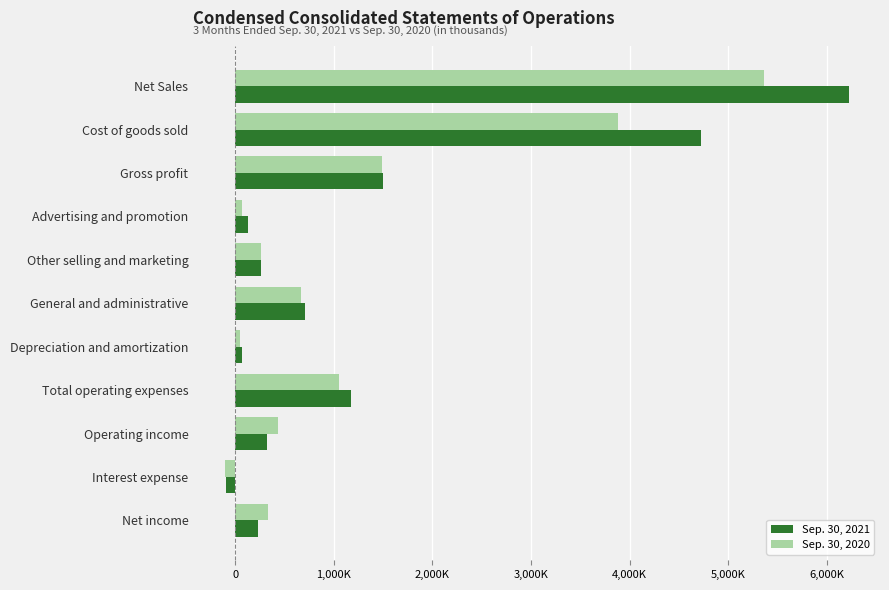

What are all the series names shown in the legend?

Sep. 30, 2021, Sep. 30, 2020